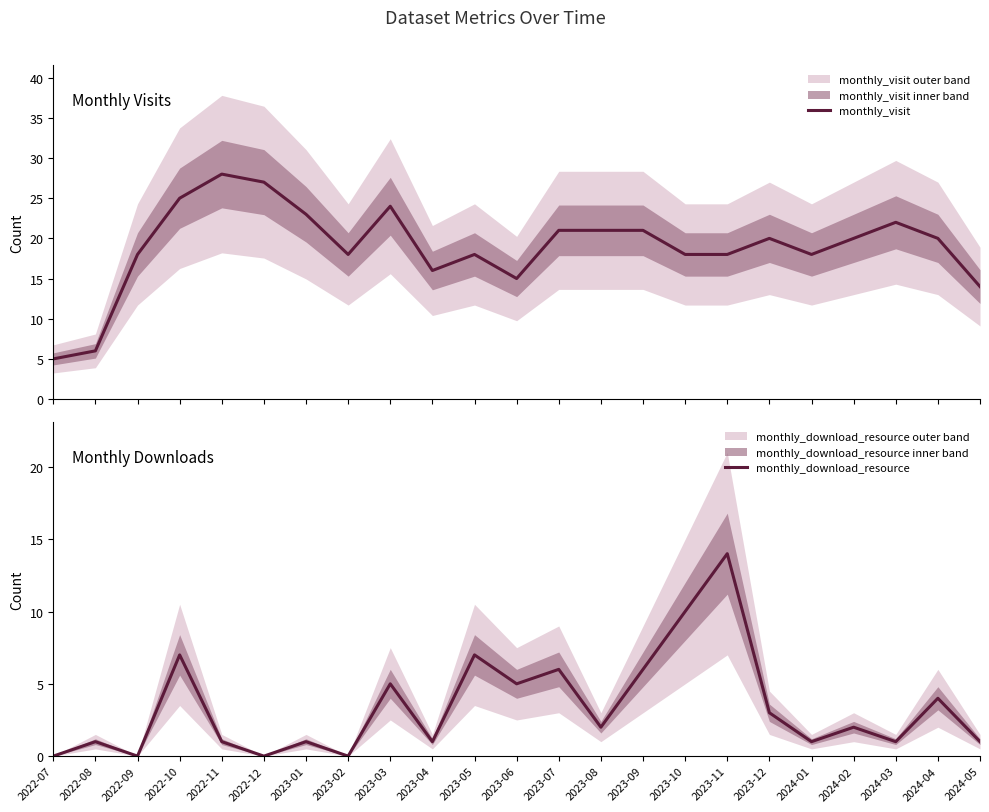

Does the chart have visible grid lines?

No